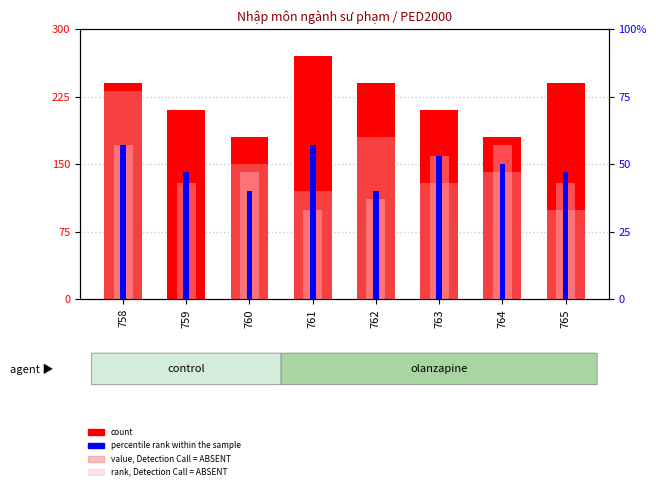

What is the spread (max minus min) of values at 762?

129